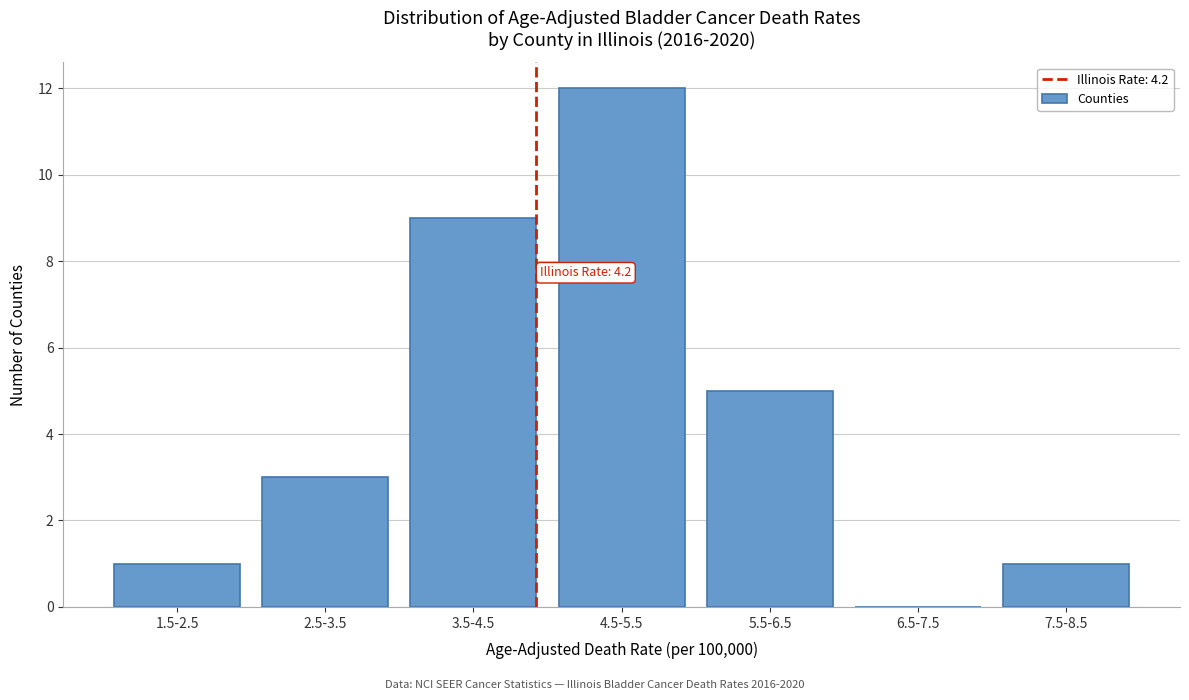

Reading left to right, transcribe all the data shown in this chart.

1.5-2.5=1	2.5-3.5=3	3.5-4.5=9	4.5-5.5=12	5.5-6.5=5	6.5-7.5=0	7.5-8.5=1